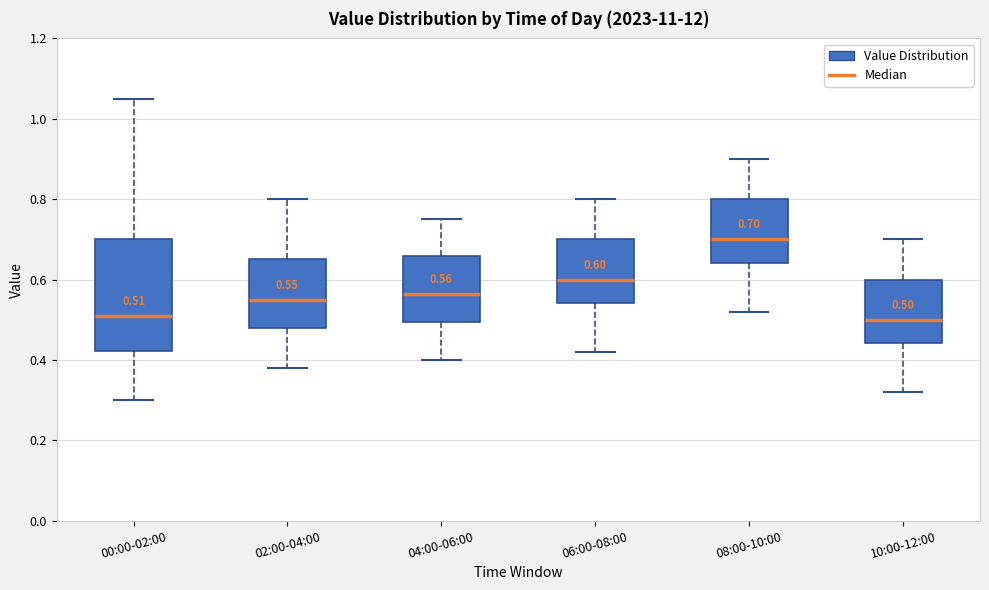

Comparing the boxes themselves (not the whiskers), which one is the tallest?

00:00-02:00